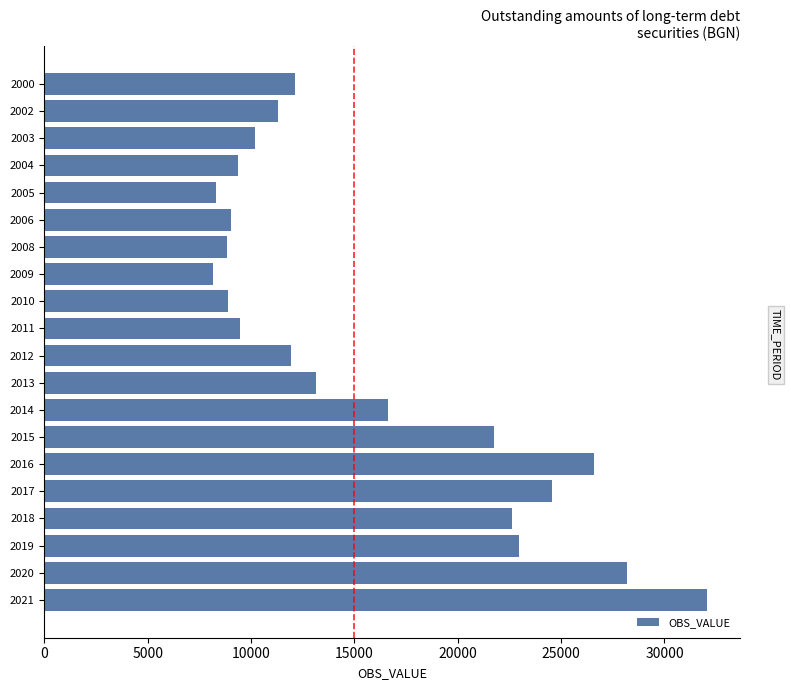

What is the maximum value shown in the chart?

32052.6